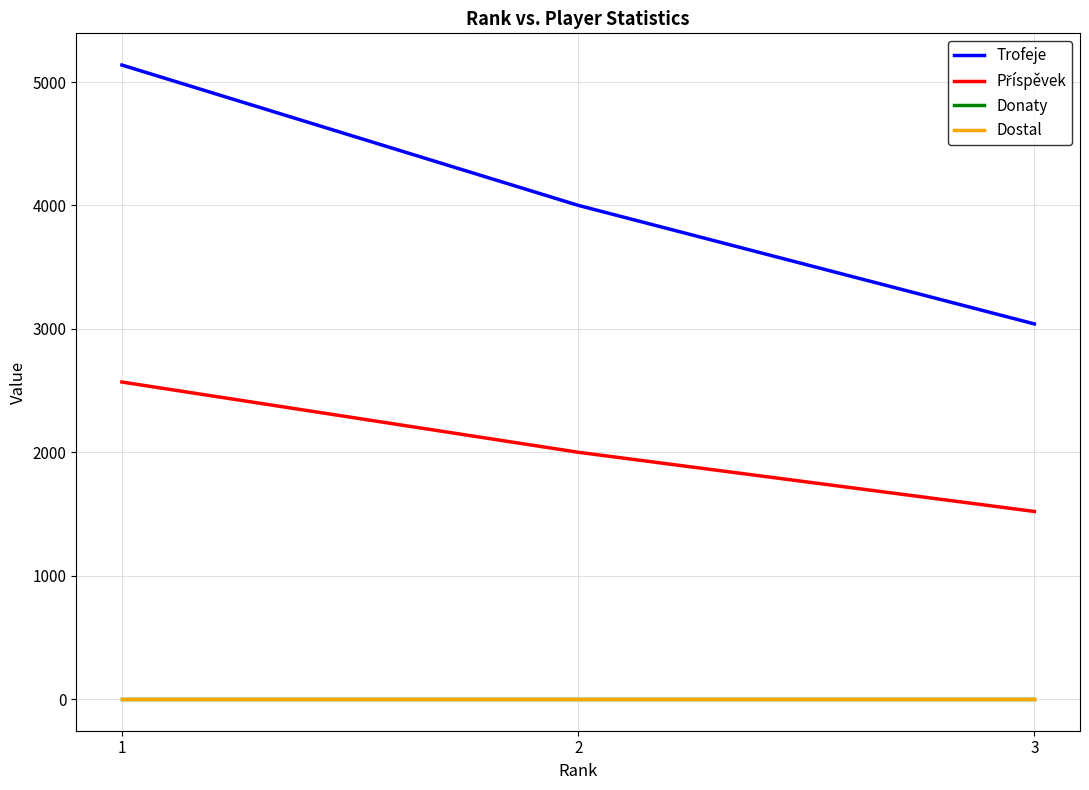

Is the value of Donaty at 2 greater than the value of Příspěvek at 3?

No